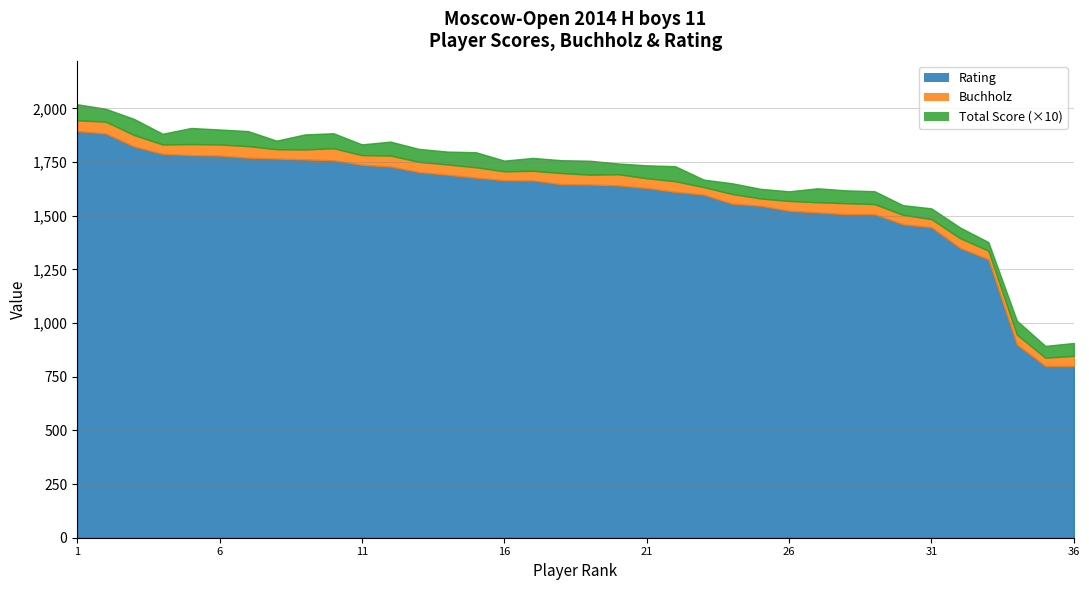

What is the difference between the second highest and second lowest values in the Total Score series?

3.5